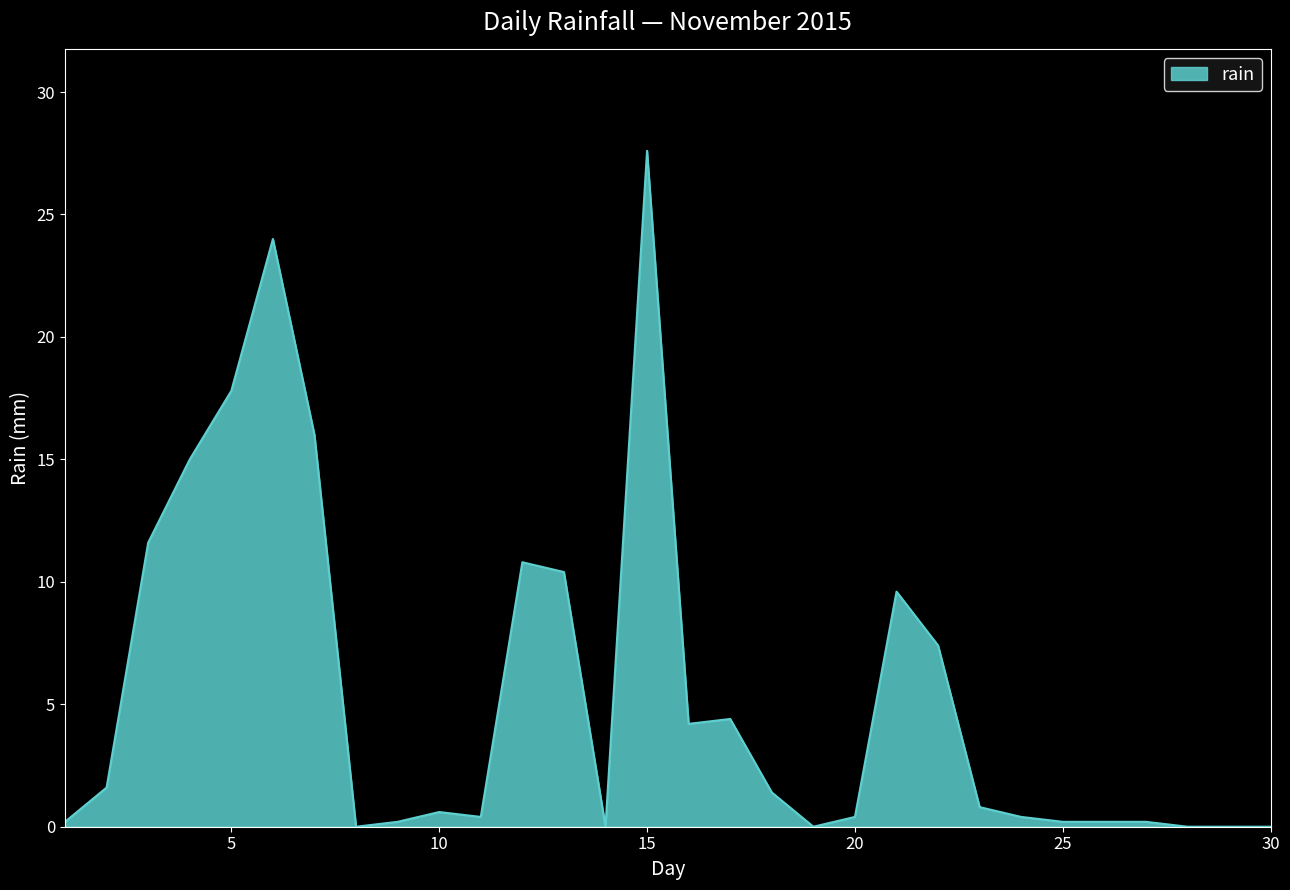

Reading left to right, what are all the values shown in this chart?

0.2	1.6	11.6	15.0	17.8	24.0	16.0	0.0	0.2	0.6	0.4	10.8	10.4	0.0	27.6	4.2	4.4	1.4	0.0	0.4	9.6	7.4	0.8	0.4	0.2	0.2	0.2	0.0	0.0	0.0